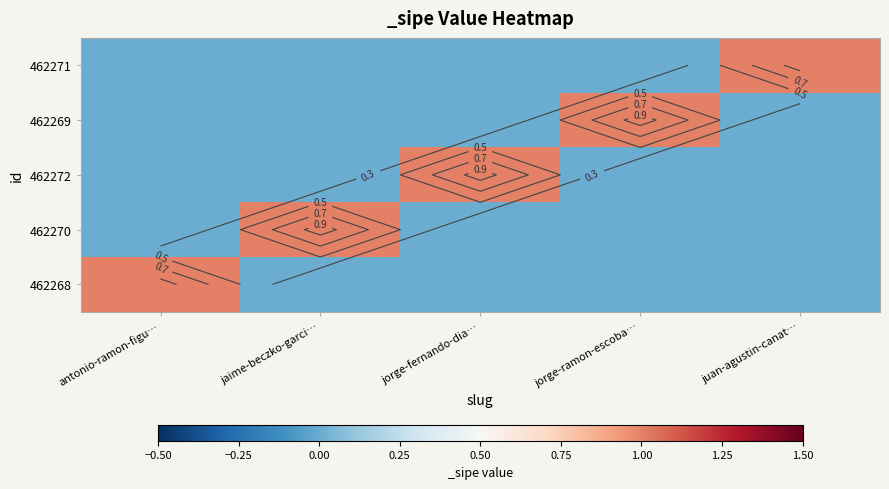

Which category has the lowest value across all series?

jaime-beczko-garci…